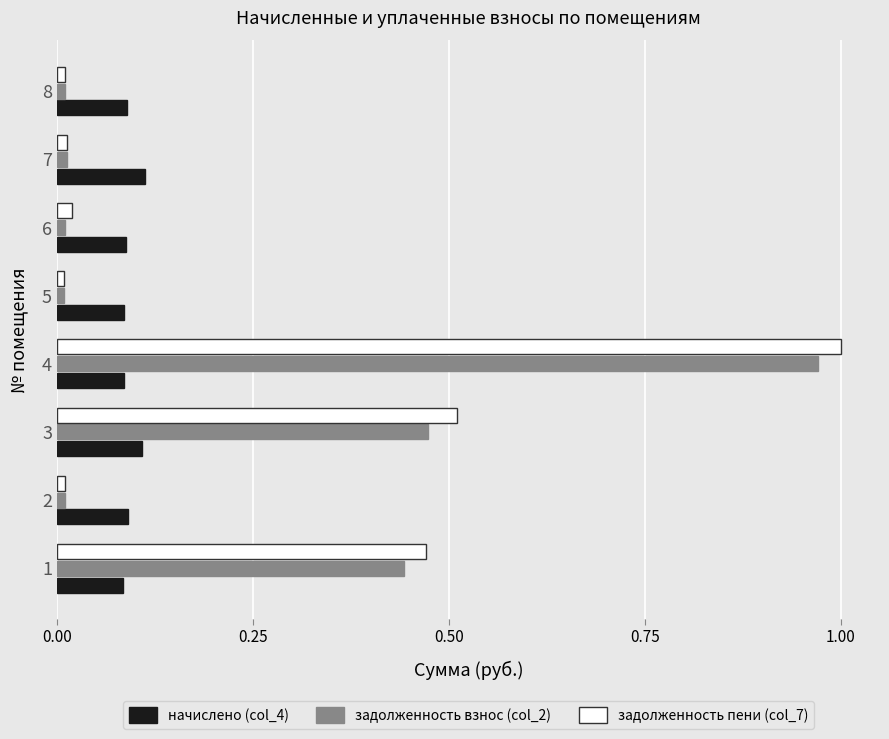

At how many categories does at least one series exceed 0?

8